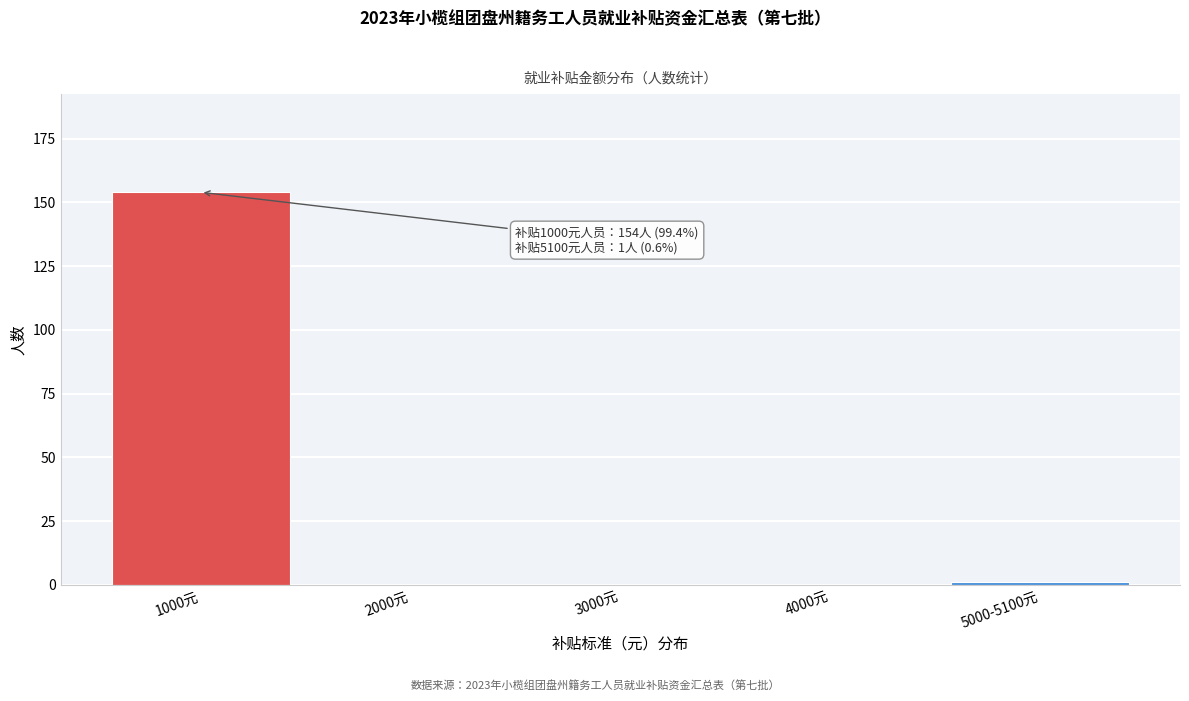

Reading left to right, transcribe all the data shown in this chart.

1000元=154	2000元=0	3000元=0	4000元=0	5000-5100元=1